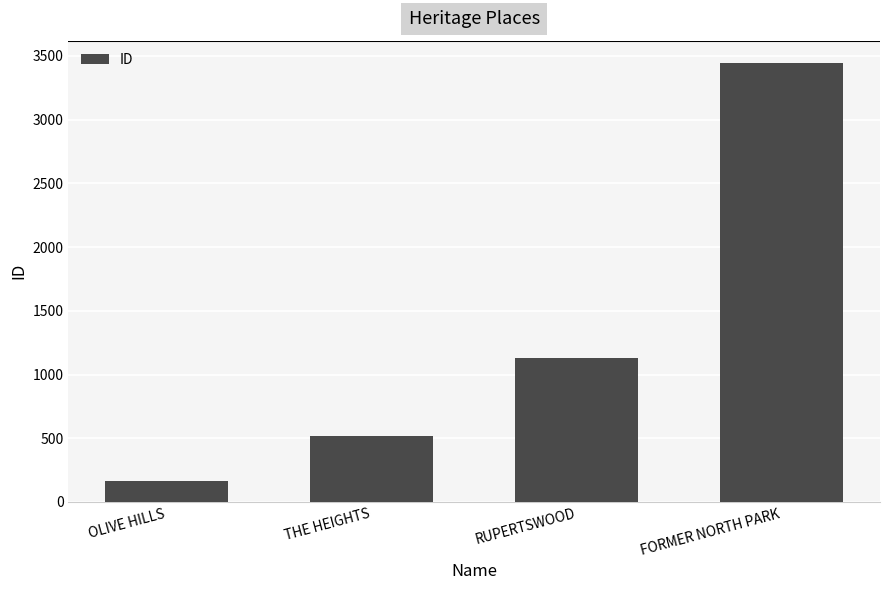

How many values are between 517 and 3447?

3